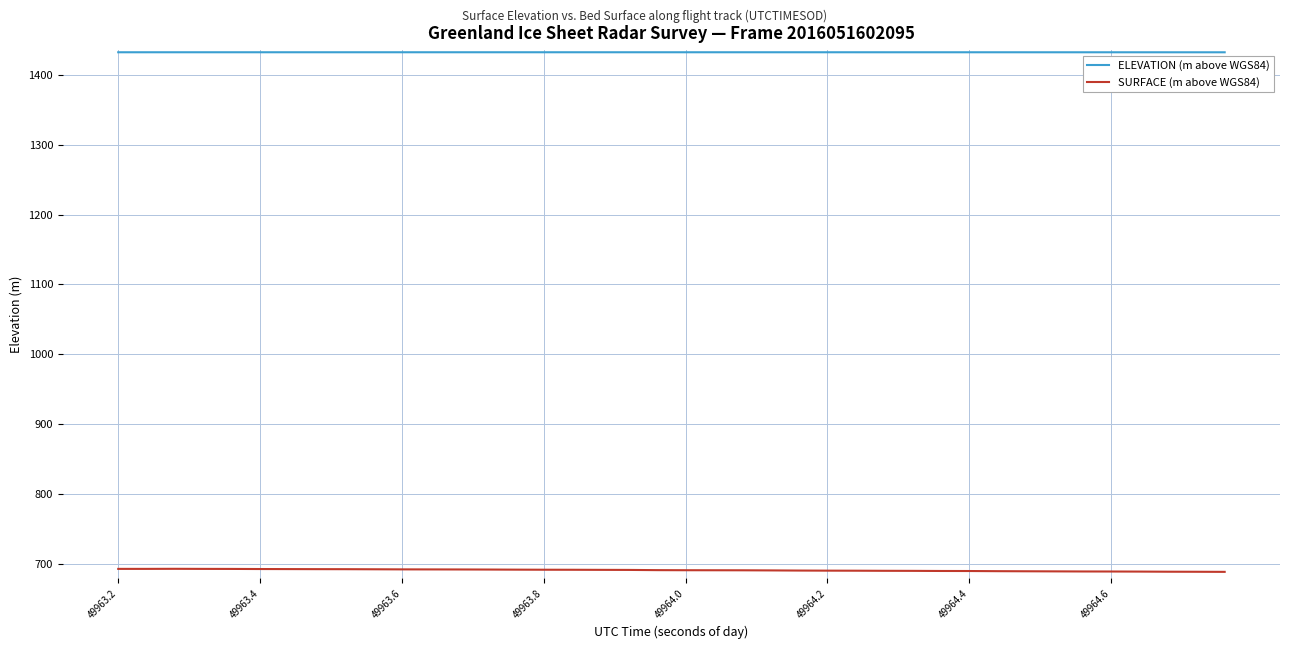

True or false: SURFACE (m above WGS84) and ELEVATION (m above WGS84) intersect in this chart.

False